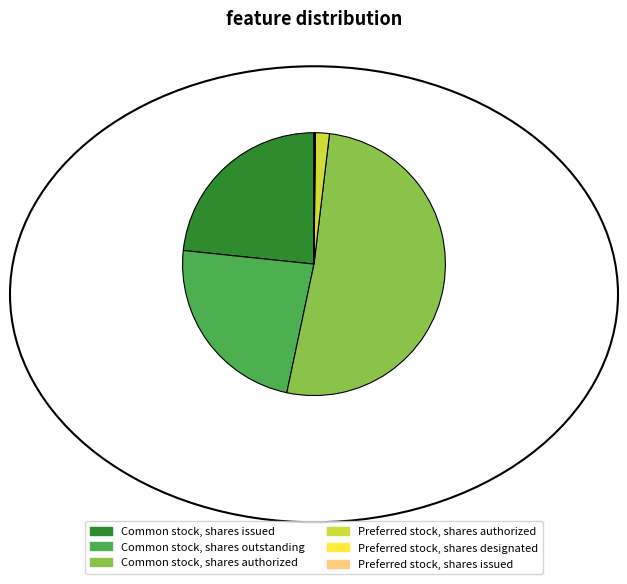

Which has a higher value, Preferred stock, shares authorized or Common stock, shares authorized?

Common stock, shares authorized